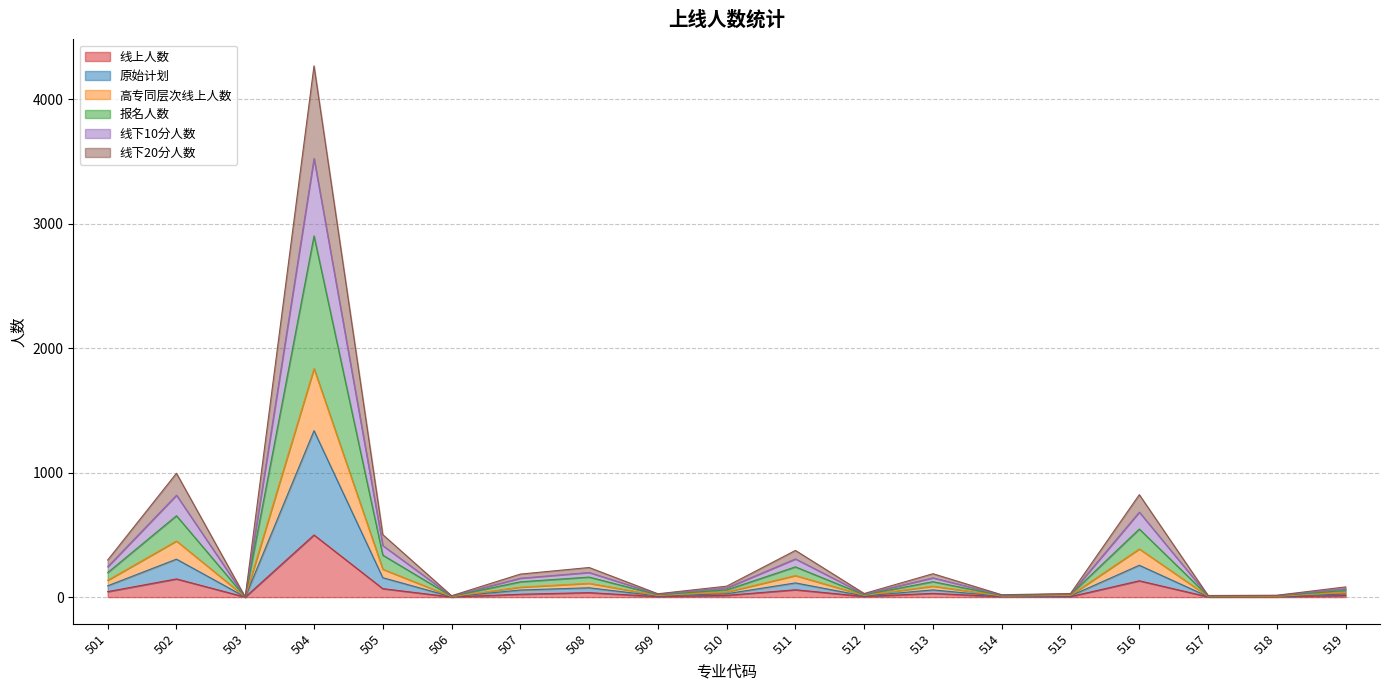

Is it true that 原始计划 equals 1 at 503?

True